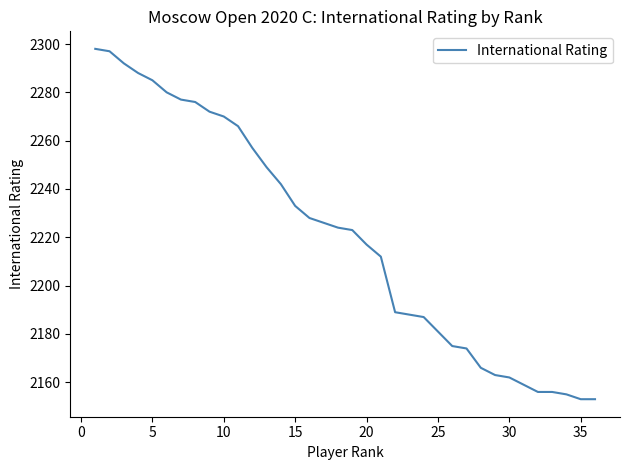

What is the maximum value shown in the chart?

2298